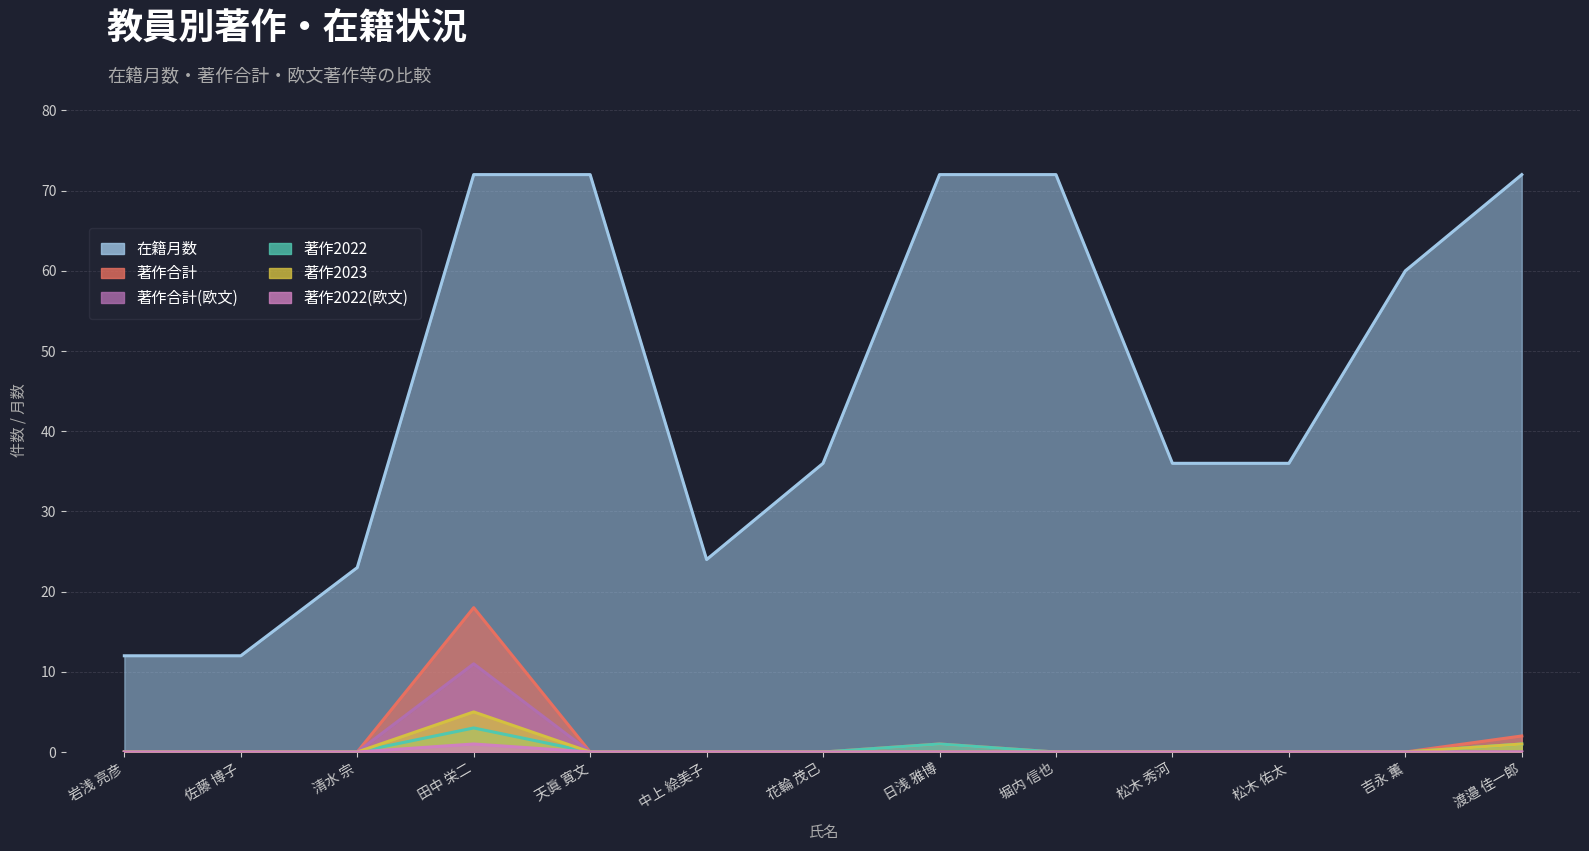

The 在籍月数 series shows 35 at 吉永 薫. True or false?

False